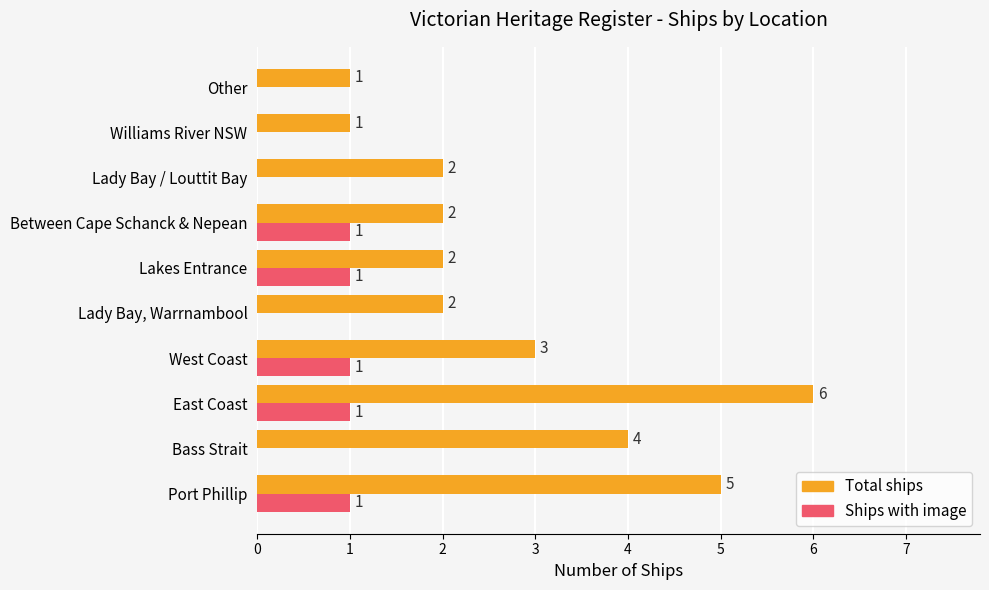

How many distinct data groups are displayed?

2